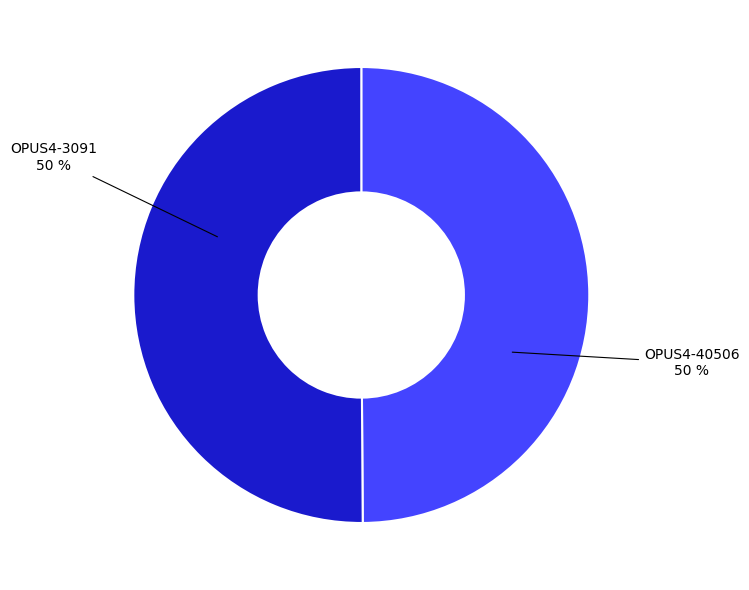

Combined, do OPUS4-3091 and OPUS4-40506 account for over 50%?

Yes